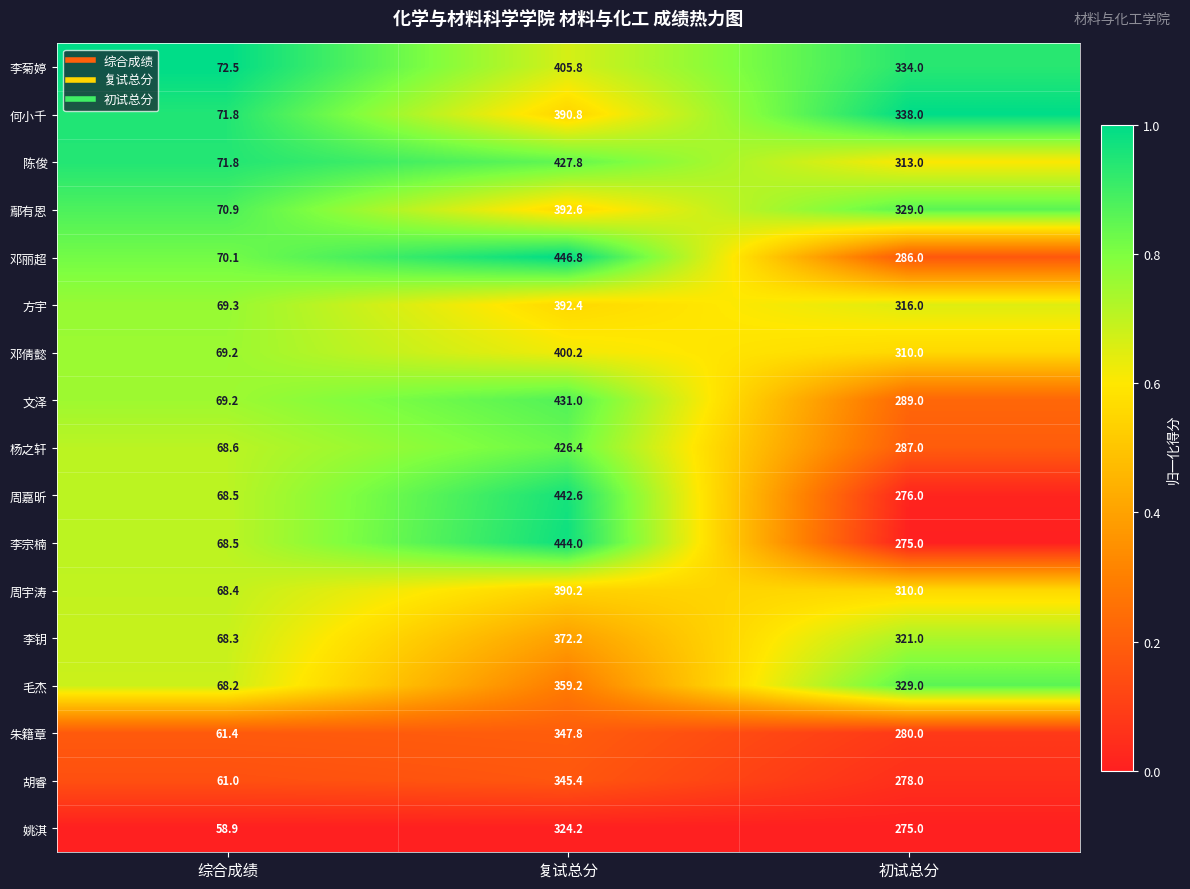

What is the difference between the maximum and minimum values in the 姚淇 series?

265.3